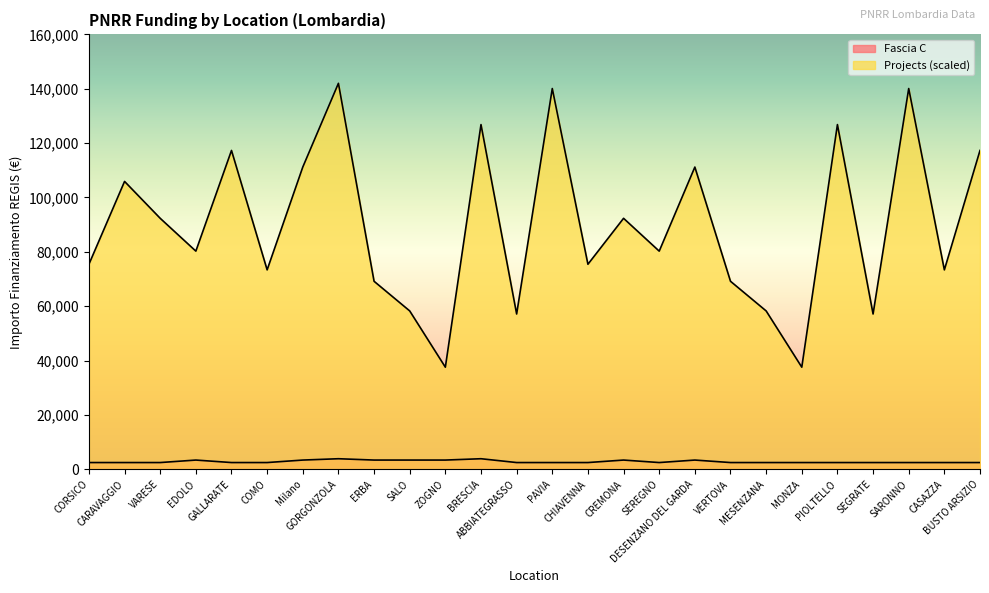

Rank the series at VARESE from lowest to highest value.

Fascia C, Projects (scaled)